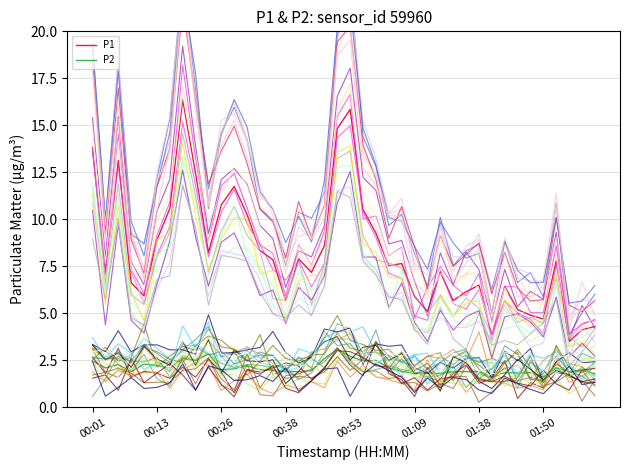

True or false: P2 has a value of 4.7 at 00:51.

False